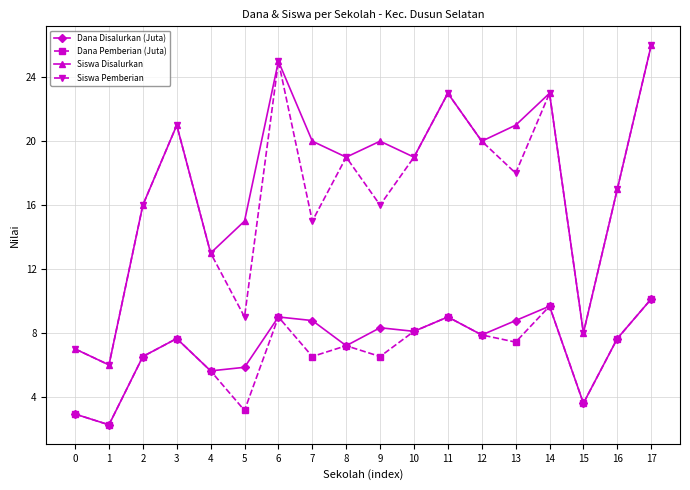

How many lines are shown in the chart?

4